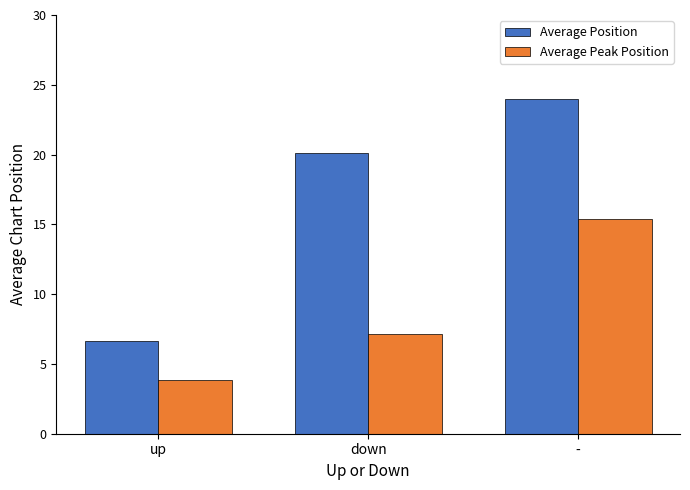

What is the difference between the highest and lowest values at -?

8.6